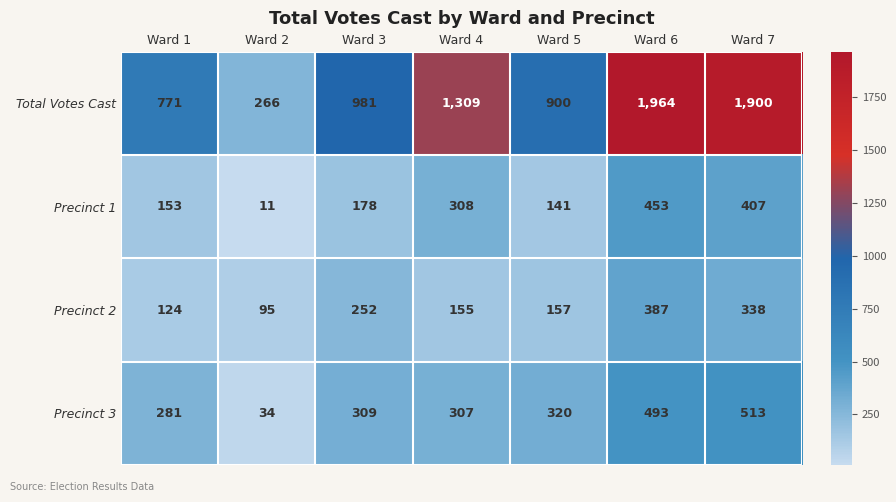

Rank the series at Ward 6 from lowest to highest value.

Precinct 2, Precinct 1, Precinct 3, Total Votes Cast